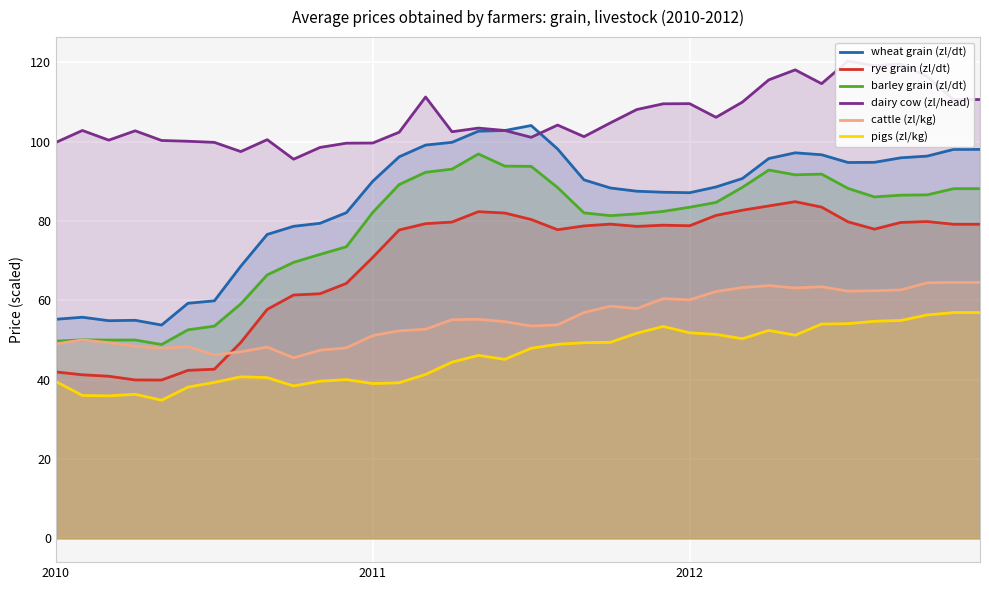

At how many categories does at least one series exceed 96?

35